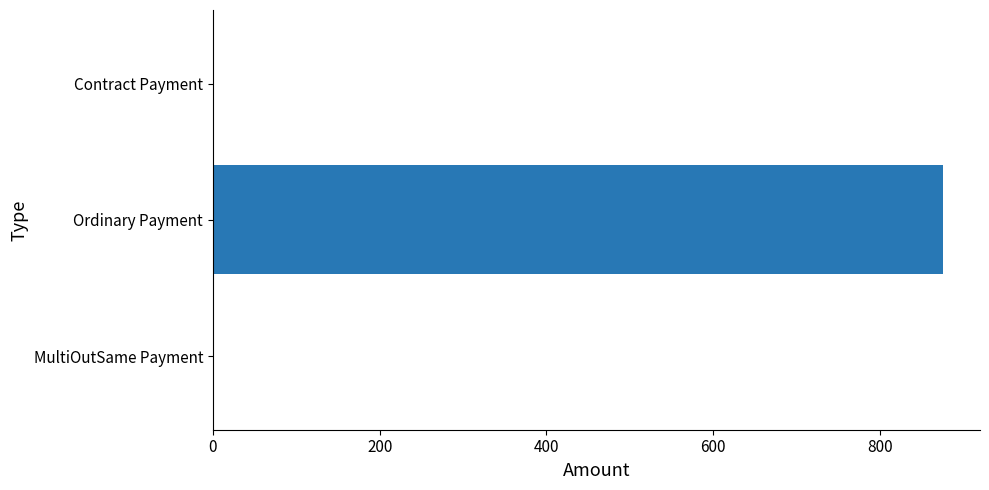

At which label is the value closest to 438?

MultiOutSame Payment